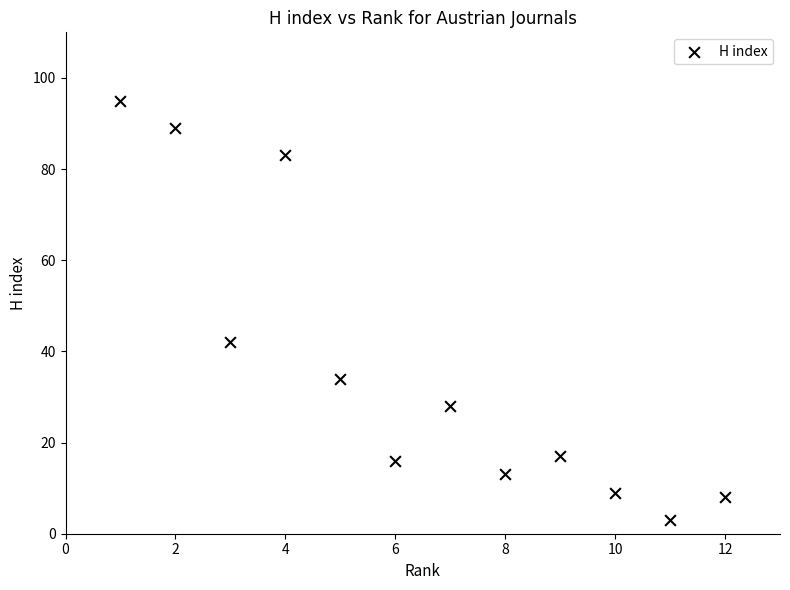

What Y value in the scatter plot is closest to 49?

42